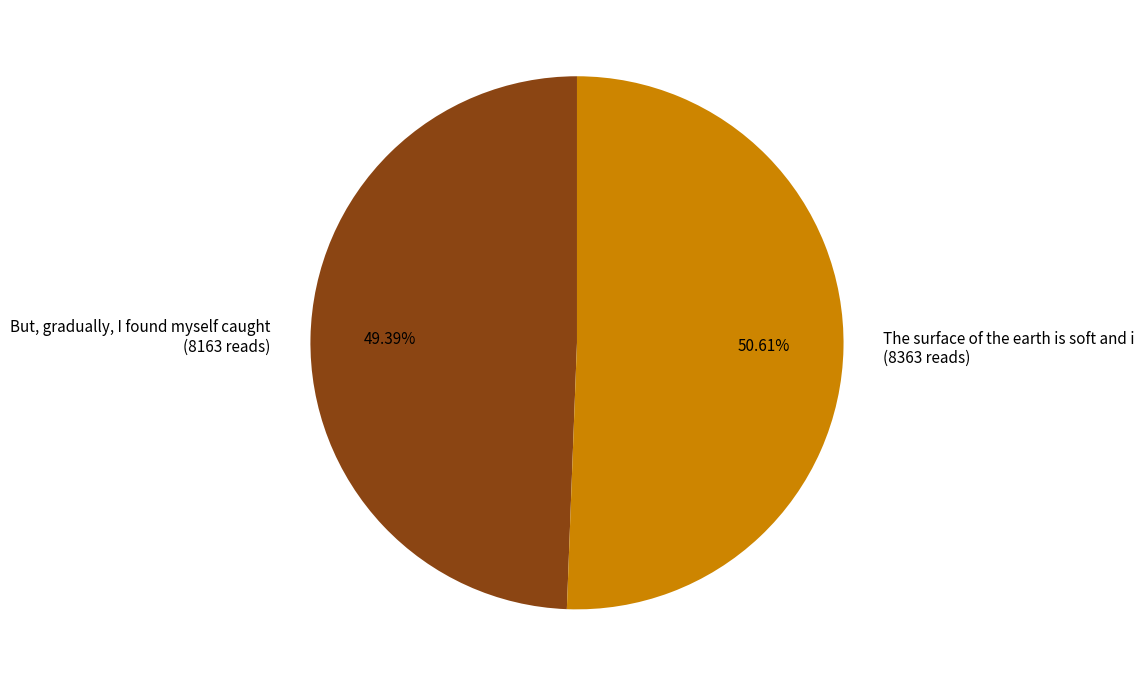

Which has a higher value, But, gradually, I found myself caught or The surface of the earth is soft and i?

The surface of the earth is soft and i